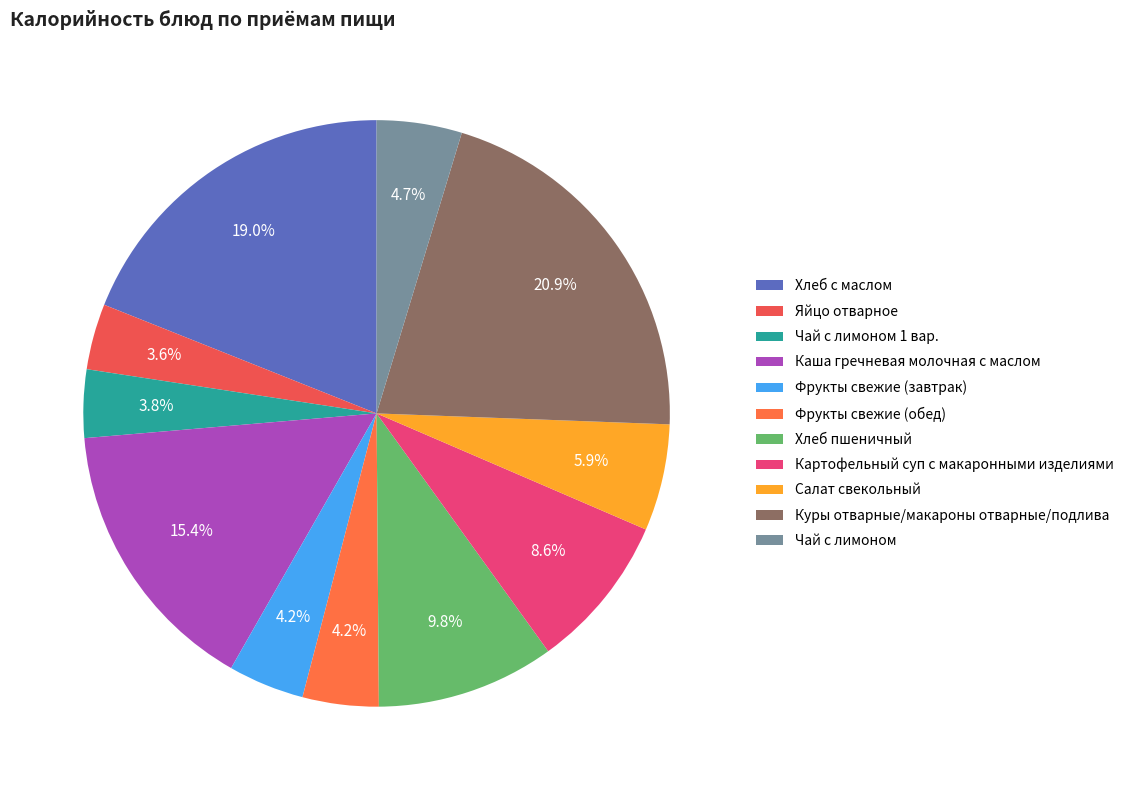

To the nearest percent, what portion does Салат свекольный represent?

6%